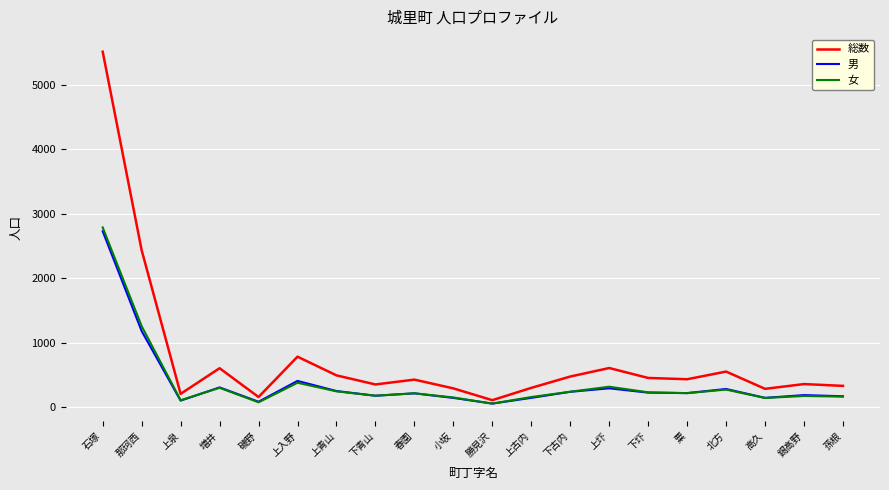

At how many categories does at least one series exceed 733?

3